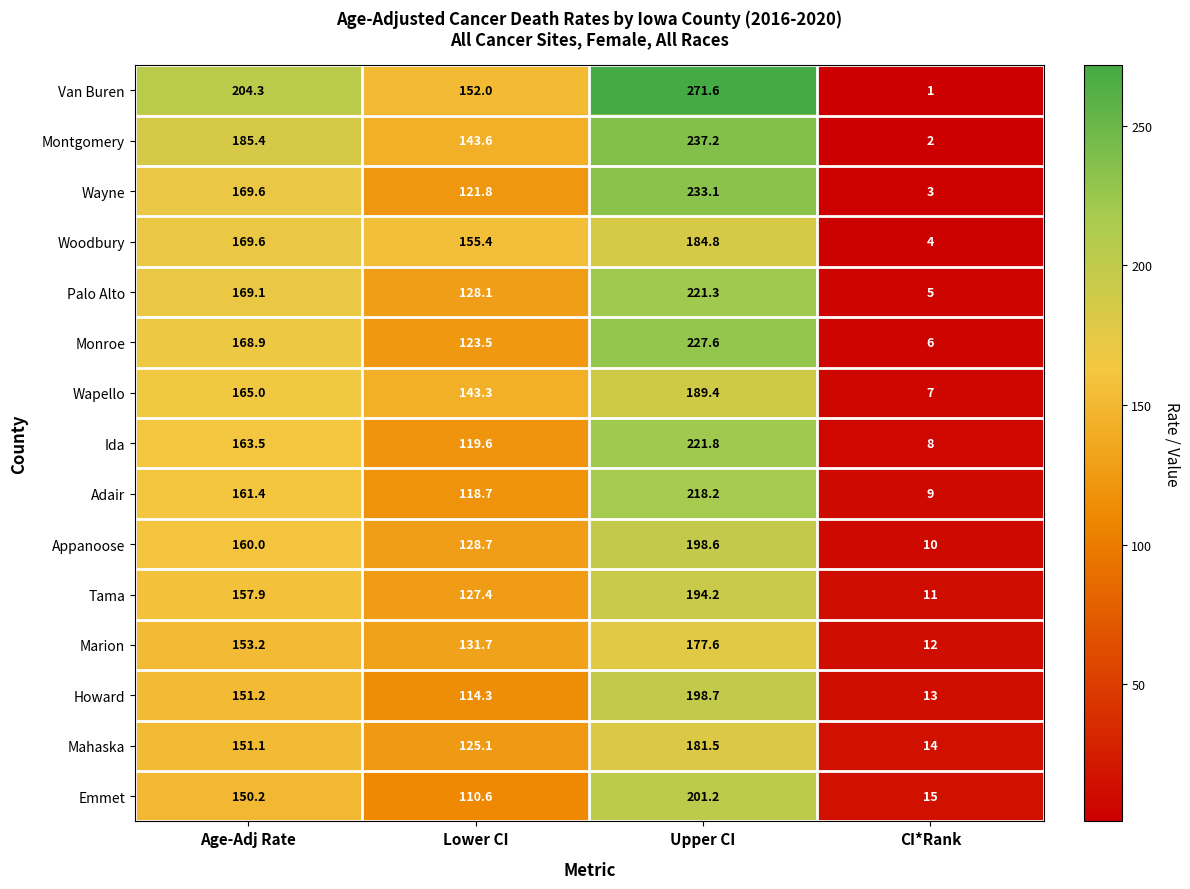

Count the number of categories in the chart.

4